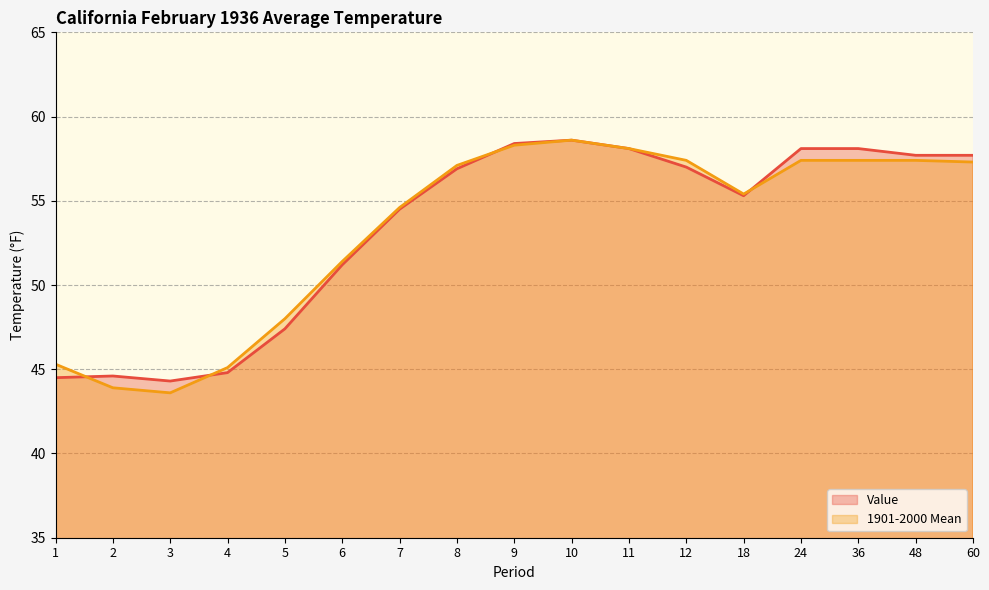

What is the average value of the 1901-2000 Mean series?

53.3